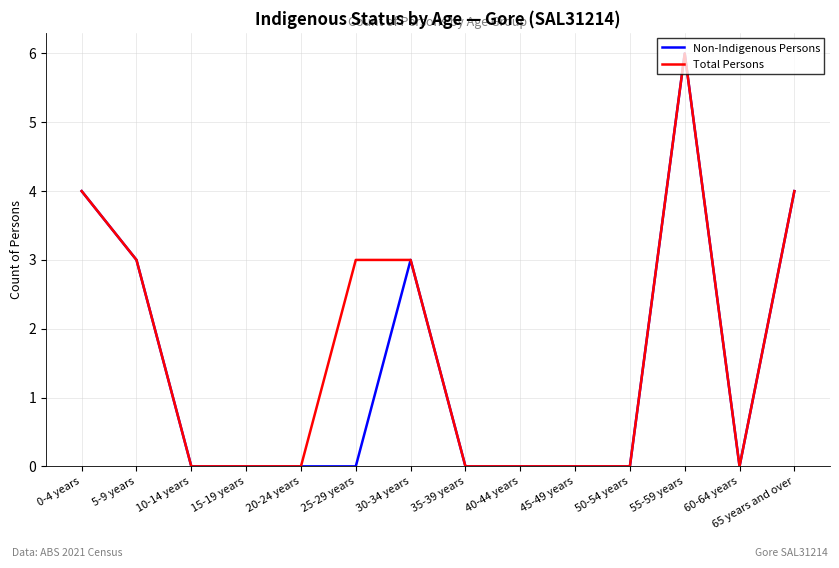

What is the highest value of the Total Persons series?

6